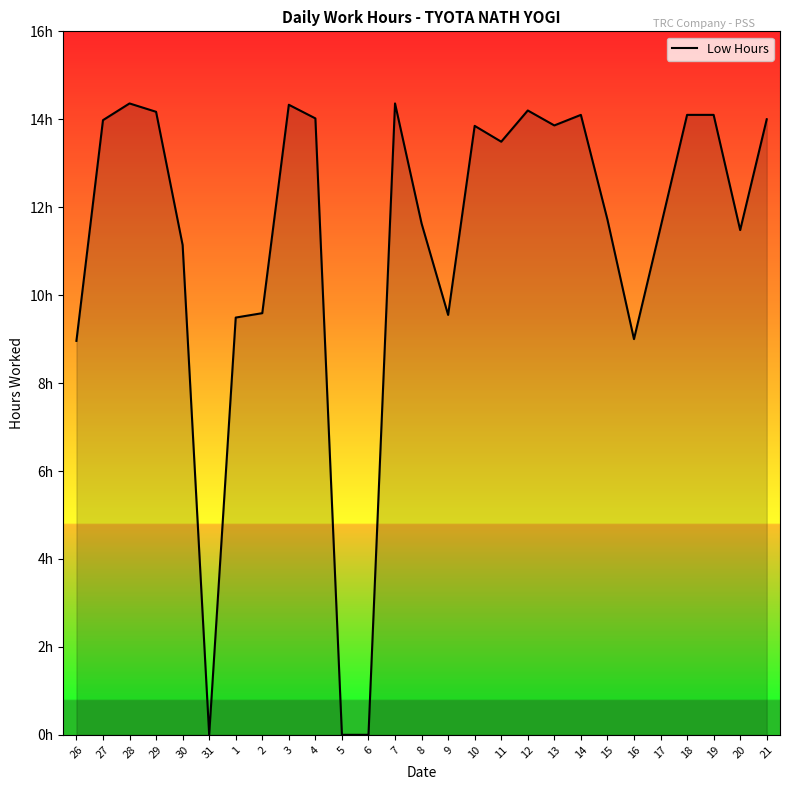

Reading right to left, transcribe all the data shown in this chart.

21=14.0	20=11.5	19=14.1	18=14.1	17=11.5	16=9.0	15=11.7	14=14.1	13=13.9	12=14.2	11=13.5	10=13.8	9=9.6	8=11.6	7=14.4	6=0.0	5=0.0	4=14.0	3=14.3	2=9.6	1=9.5	31=0.0	30=11.1	29=14.2	28=14.4	27=14.0	26=9.0